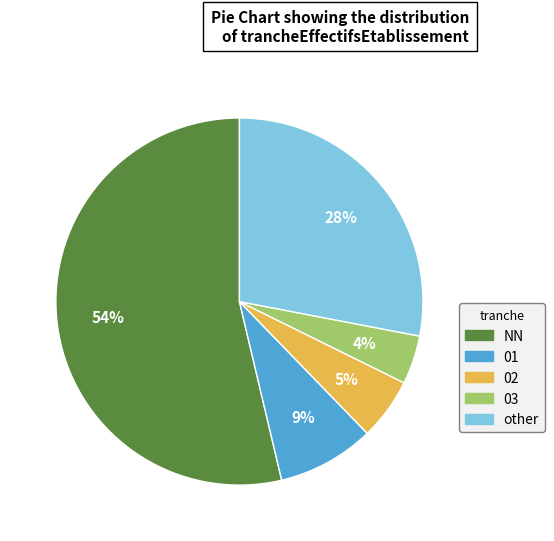

To the nearest percent, what is the average slice percentage?

20%